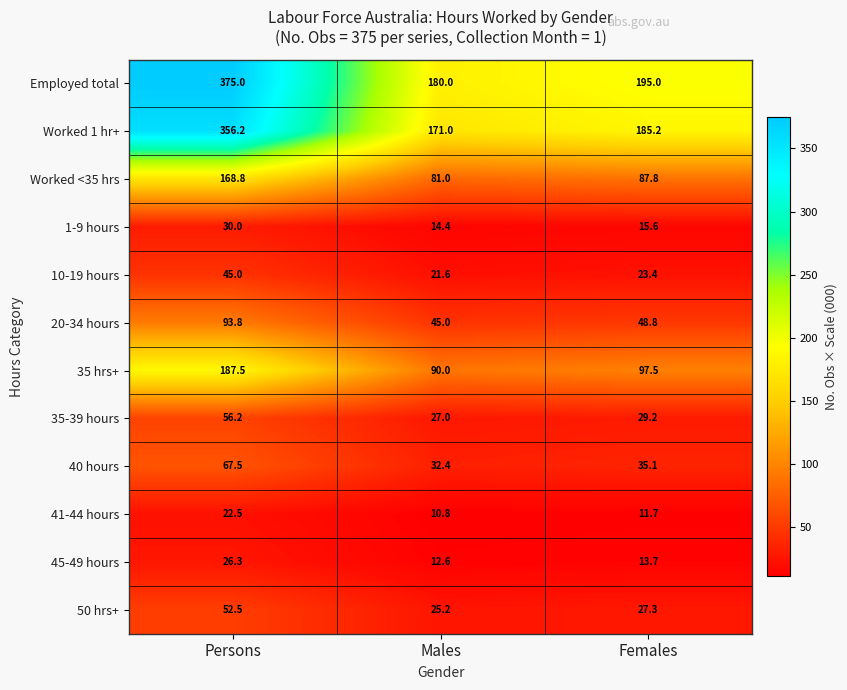

Between Males and Females, which series saw the biggest shift?

Employed total